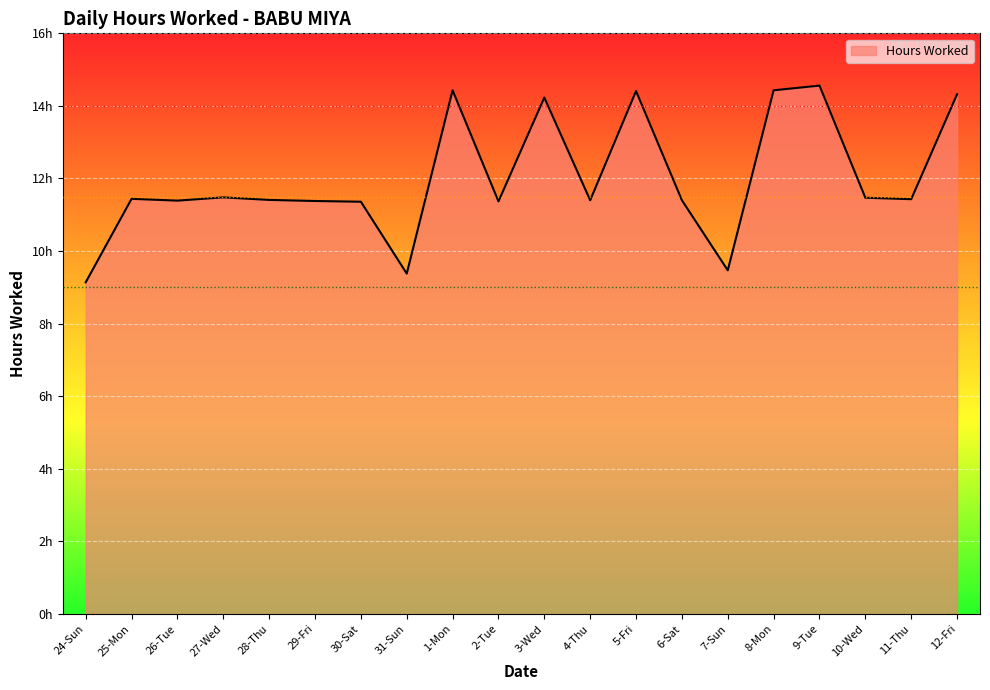

Does the chart have visible grid lines?

Yes